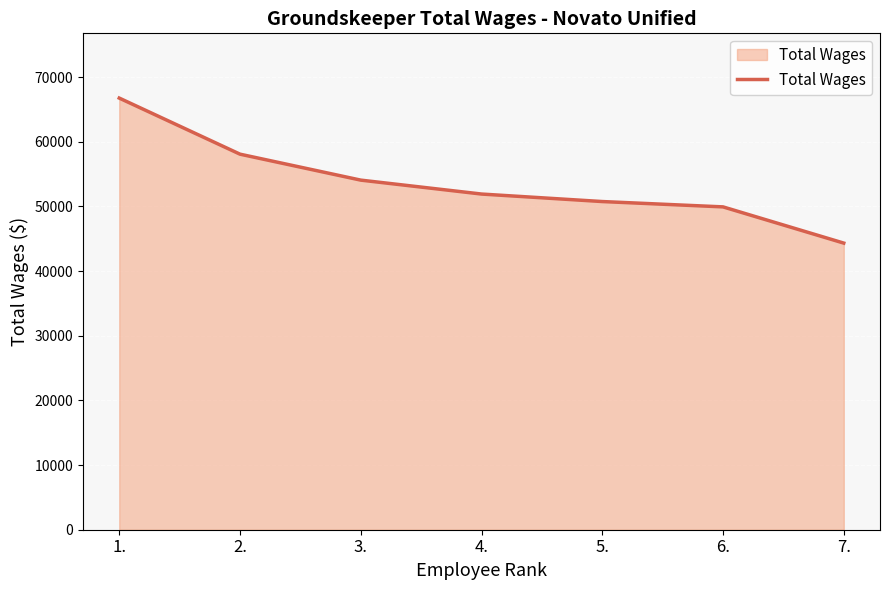

The value at 3. is 75144. True or false?

False